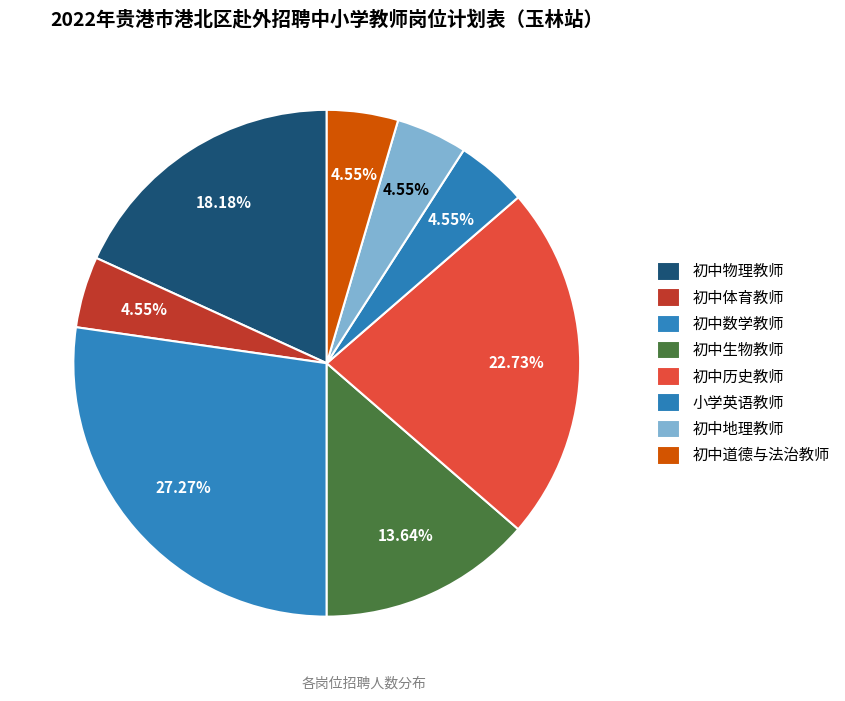

True or false: 初中历史教师 accounts for 23% of the total.

True